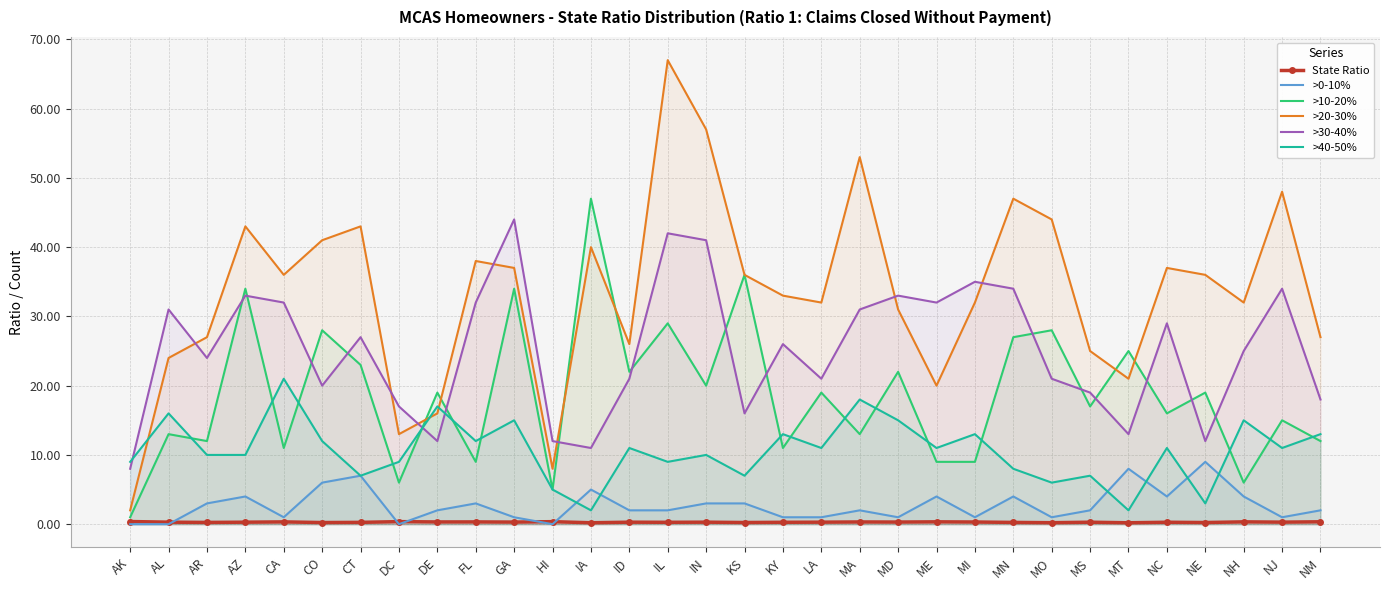

What is the highest value of the >20-30% series?

67.0